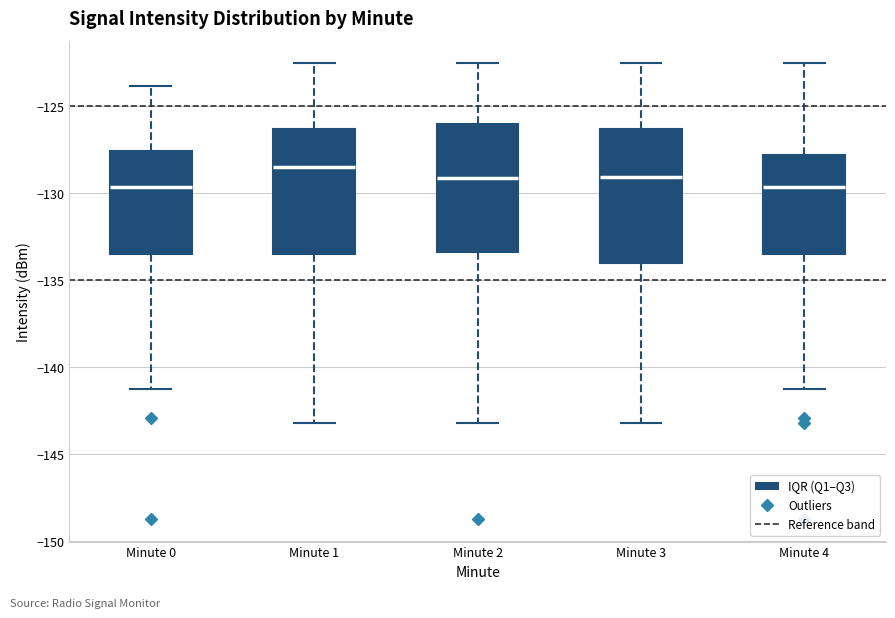

Reading left to right, transcribe this box plot: for each box, give where its median line is, the range the box spans, and where its two whiskers end, as read against the y-axis. The values are not printed on the chart, so give them approximately, as read against the axis.

Minute 0: median -129.5, box -133.5 to -127.5, whiskers -141.0 to -124.0
Minute 1: median -128.5, box -133.5 to -126.5, whiskers -143.0 to -122.5
Minute 2: median -129.0, box -133.5 to -126.0, whiskers -143.0 to -122.5
Minute 3: median -129.0, box -134.0 to -126.5, whiskers -143.0 to -122.5
Minute 4: median -129.5, box -133.5 to -128.0, whiskers -141.0 to -122.5